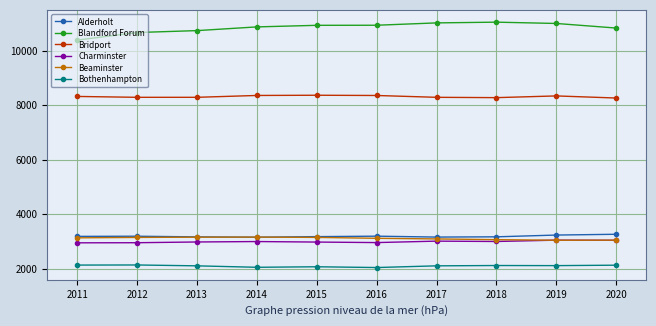

Is it true that Alderholt equals 1258 at 2018?

False